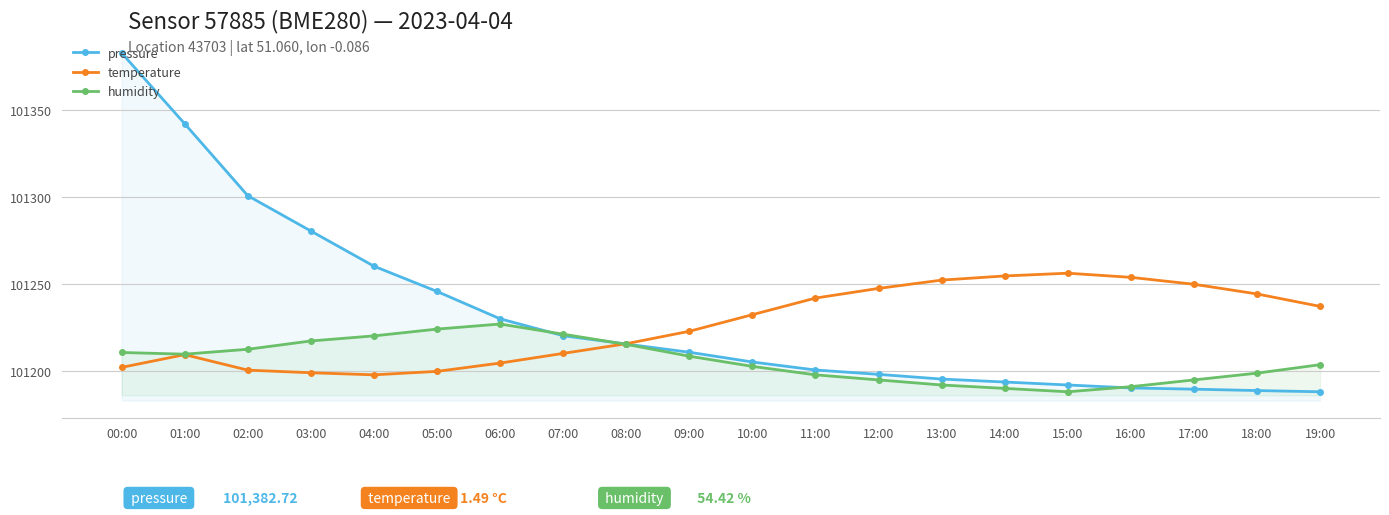

What is the label of the 2nd point from the left?

01:00